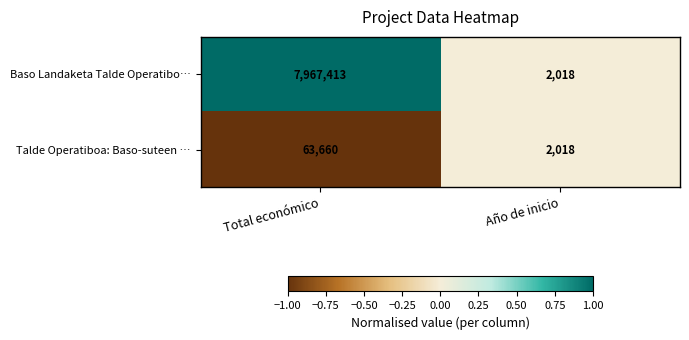

What is the difference between the maximum and minimum values in the Baso Landaketa Talde Operatibo… series?

7965395